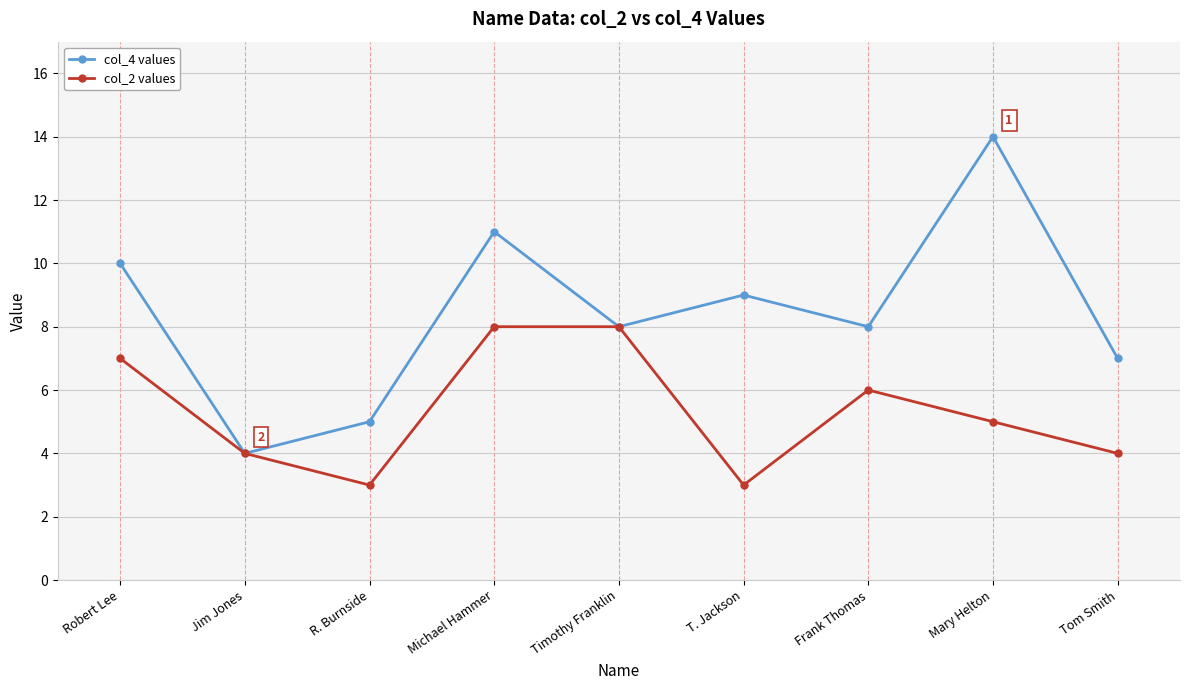

Reading left to right, list all the values displayed in this chart.

col_4 values: 10	4	5	11	8	9	8	14	7
col_2 values: 7	4	3	8	8	3	6	5	4